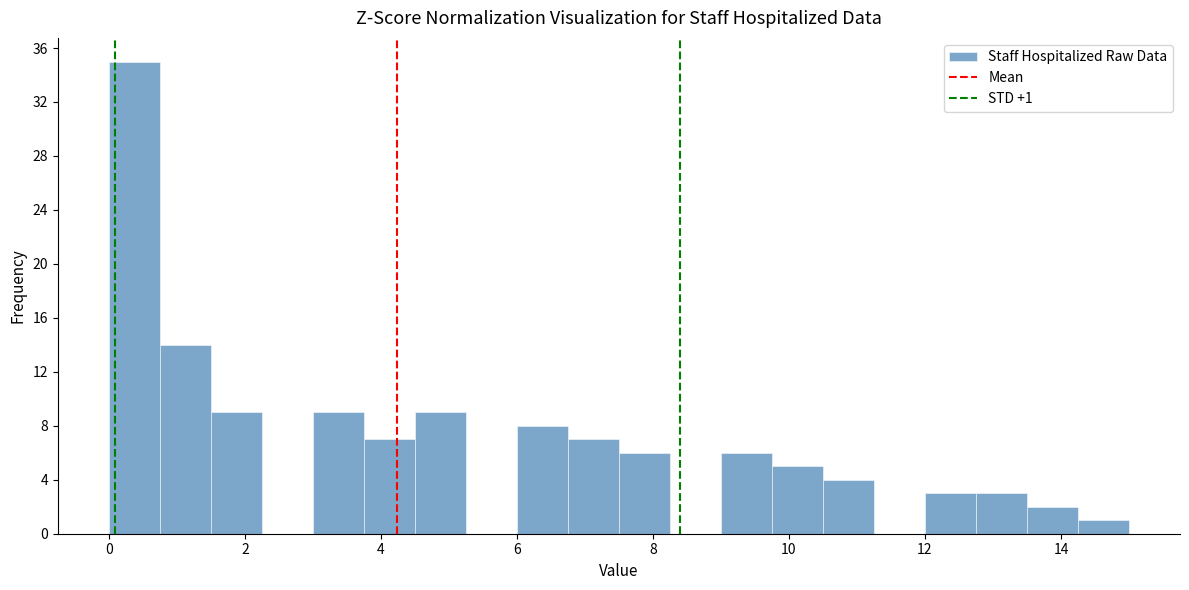

Read against the x-axis, roughly where is the centre of the tallest bar?

0.4